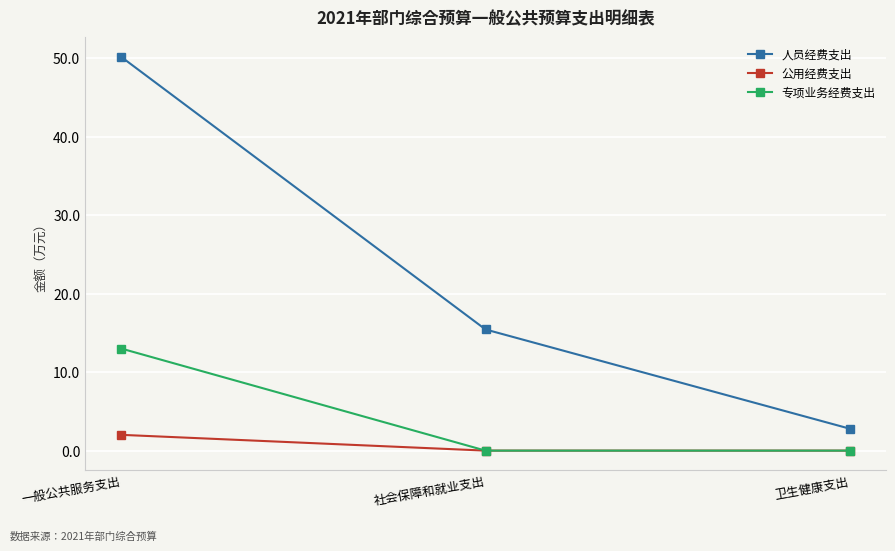

At which category is the sum across all series the highest?

一般公共服务支出